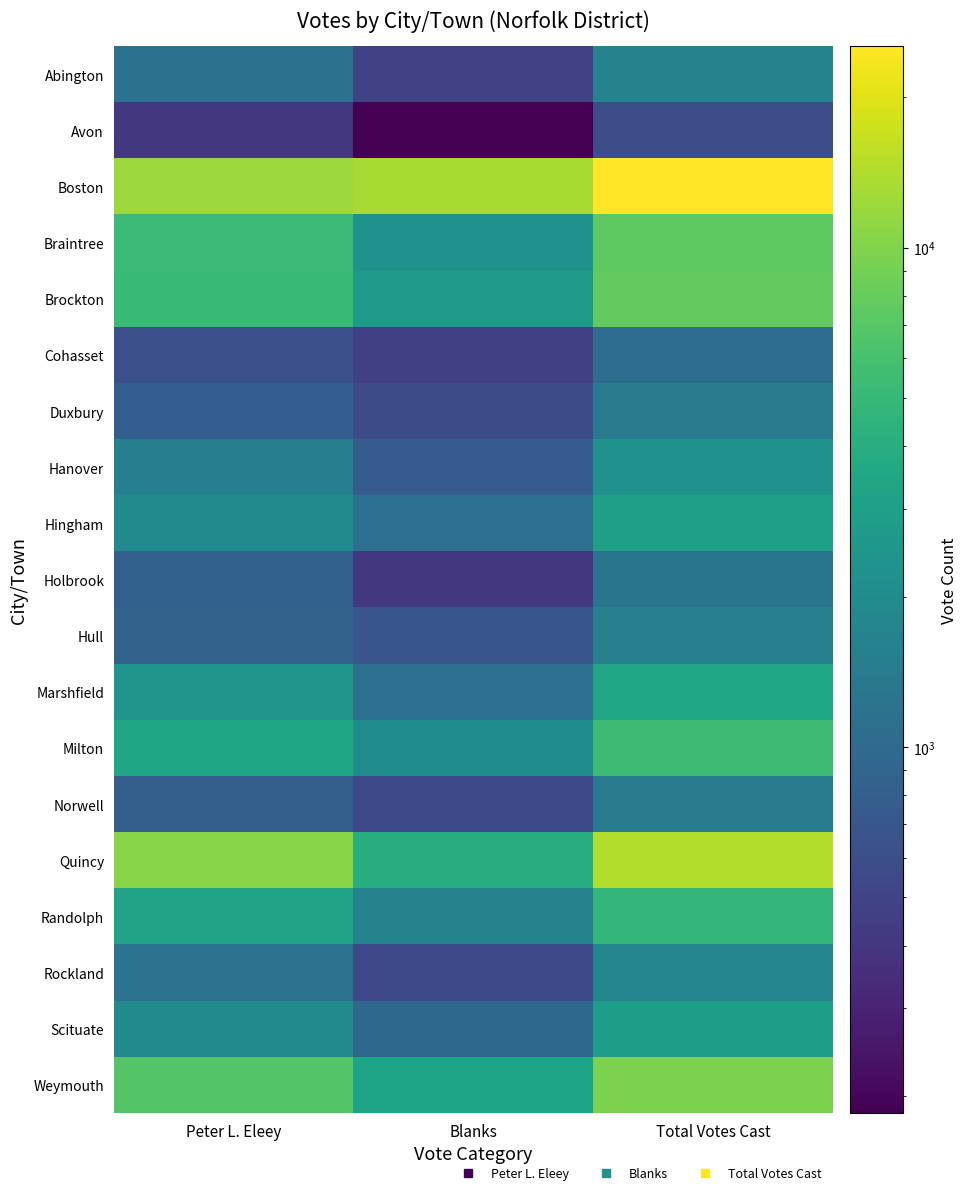

Reading right to left, list all the values displayed in this chart.

Abington: Total Votes Cast=1661	Blanks=480	Peter L. Eleey=1181
Avon: Total Votes Cast=593	Blanks=184	Peter L. Eleey=409
Boston: Total Votes Cast=25299	Blanks=13224	Peter L. Eleey=12074
Braintree: Total Votes Cast=7520	Blanks=2264	Peter L. Eleey=5256
Brockton: Total Votes Cast=7796	Blanks=2588	Peter L. Eleey=5208
Cohasset: Total Votes Cast=1077	Blanks=467	Peter L. Eleey=610
Duxbury: Total Votes Cast=1380	Blanks=580	Peter L. Eleey=800
Hanover: Total Votes Cast=2310	Blanks=779	Peter L. Eleey=1531
Hingham: Total Votes Cast=3054	Blanks=1124	Peter L. Eleey=1930
Holbrook: Total Votes Cast=1261	Blanks=413	Peter L. Eleey=848
Hull: Total Votes Cast=1568	Blanks=687	Peter L. Eleey=881
Marshfield: Total Votes Cast=3539	Blanks=1124	Peter L. Eleey=2415
Milton: Total Votes Cast=5394	Blanks=2042	Peter L. Eleey=3352
Norwell: Total Votes Cast=1365	Blanks=543	Peter L. Eleey=822
Quincy: Total Votes Cast=14458	Blanks=3949	Peter L. Eleey=10508
Randolph: Total Votes Cast=4805	Blanks=1676	Peter L. Eleey=3129
Rockland: Total Votes Cast=1757	Blanks=548	Peter L. Eleey=1209
Scituate: Total Votes Cast=2872	Blanks=966	Peter L. Eleey=1906
Weymouth: Total Votes Cast=9503	Blanks=3231	Peter L. Eleey=6772